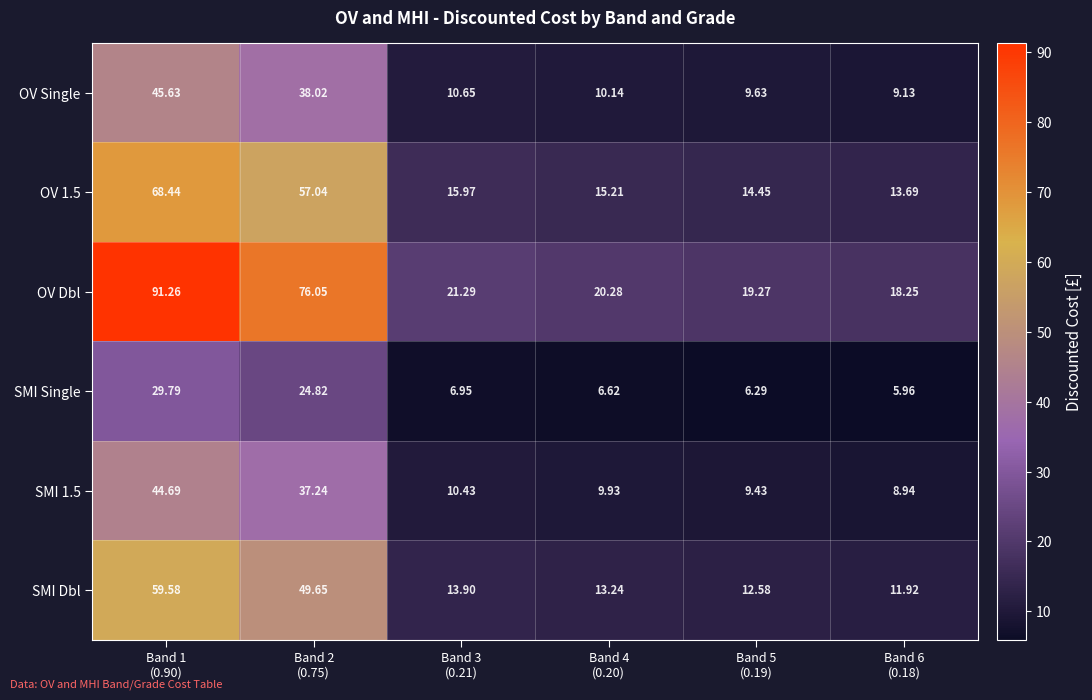

Which series has the widest spread of values?

OV Dbl